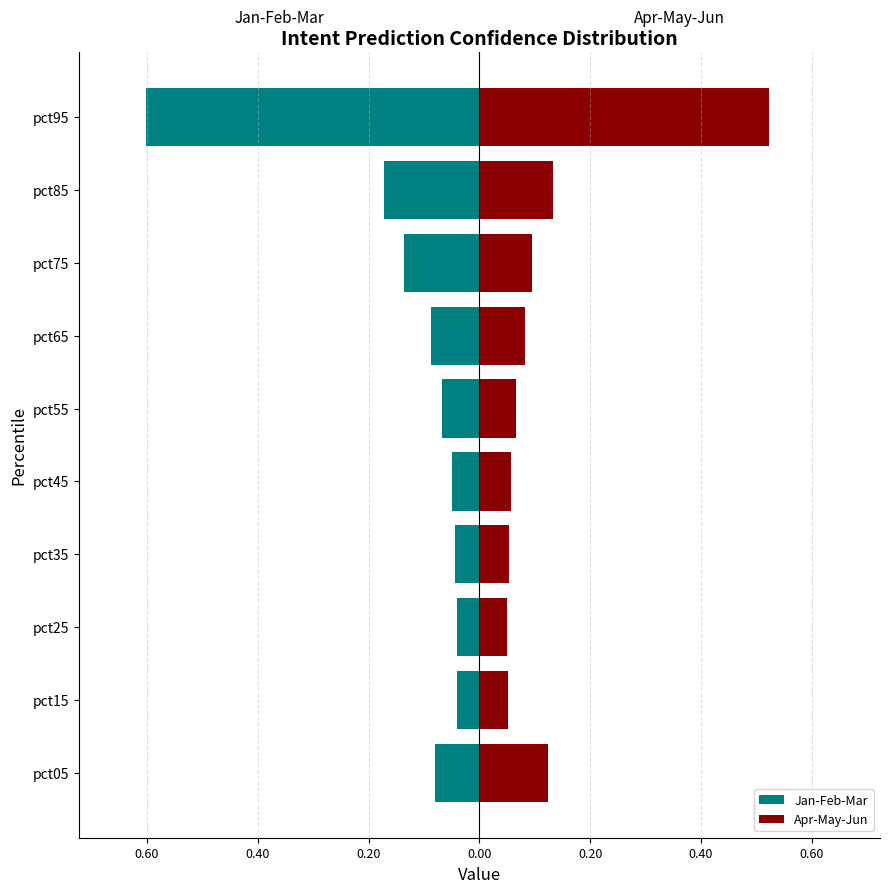

The Apr-May-Jun series shows 0.0 at pct15. True or false?

False